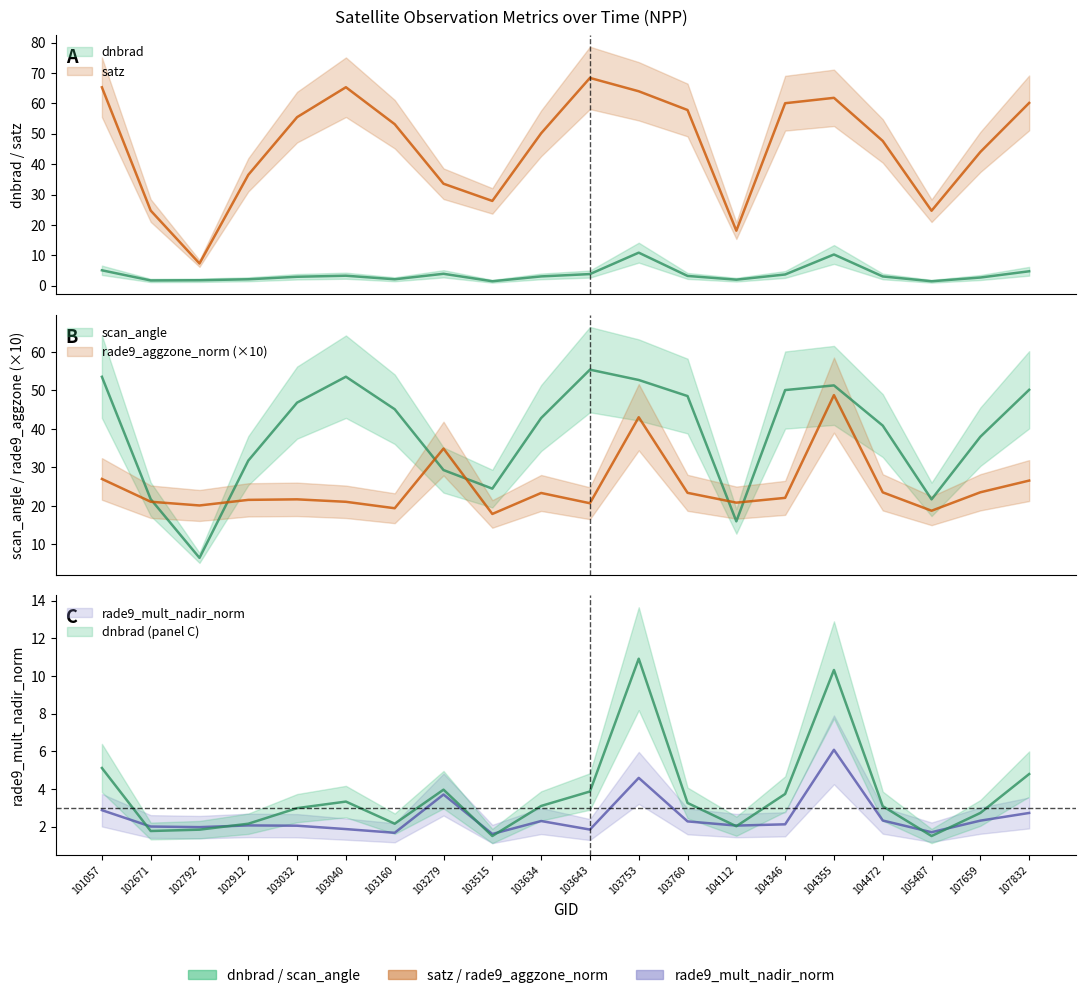

Where is rade9_aggzone_norm nearest to the value 33?

103279